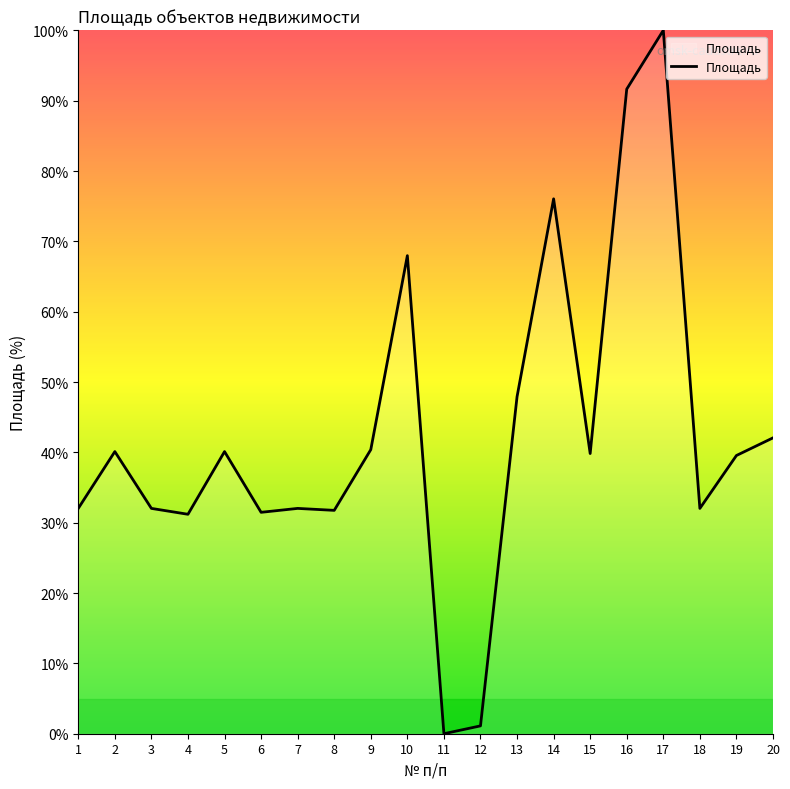

True or false: the data shows 134.5 at 17.

False